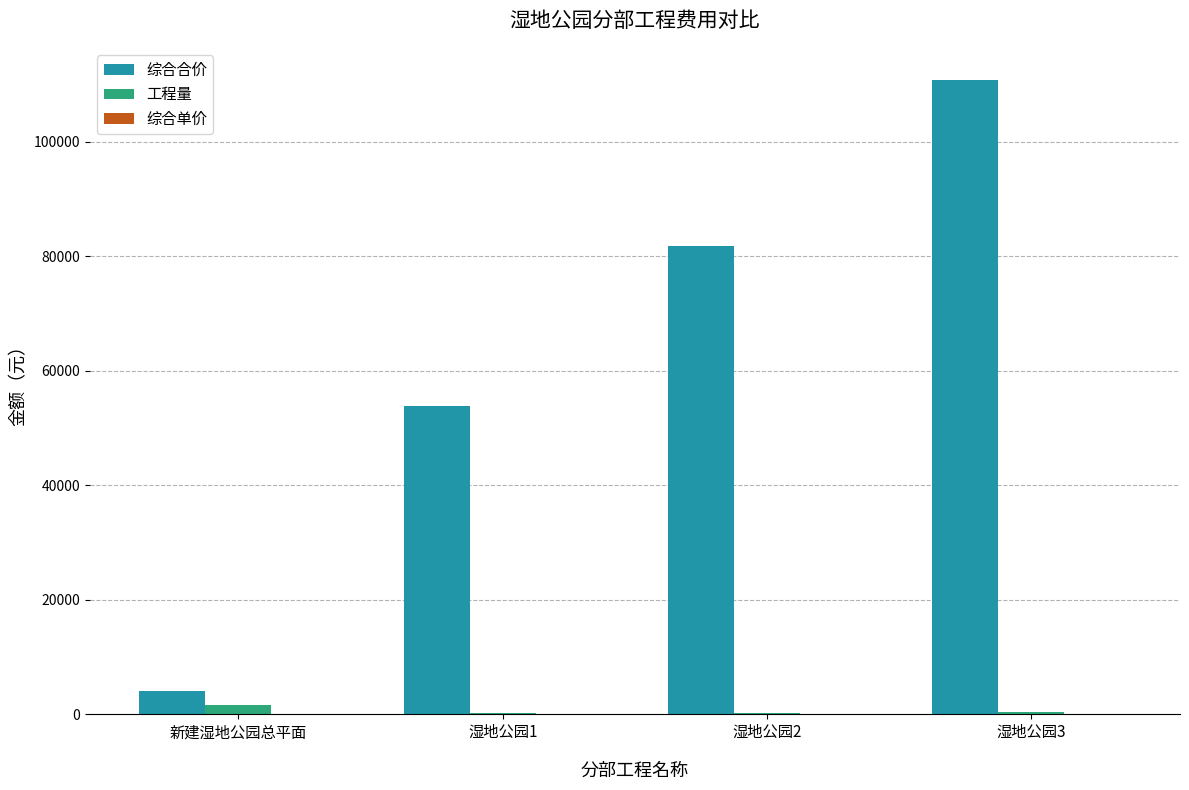

Count the number of categories in the chart.

4